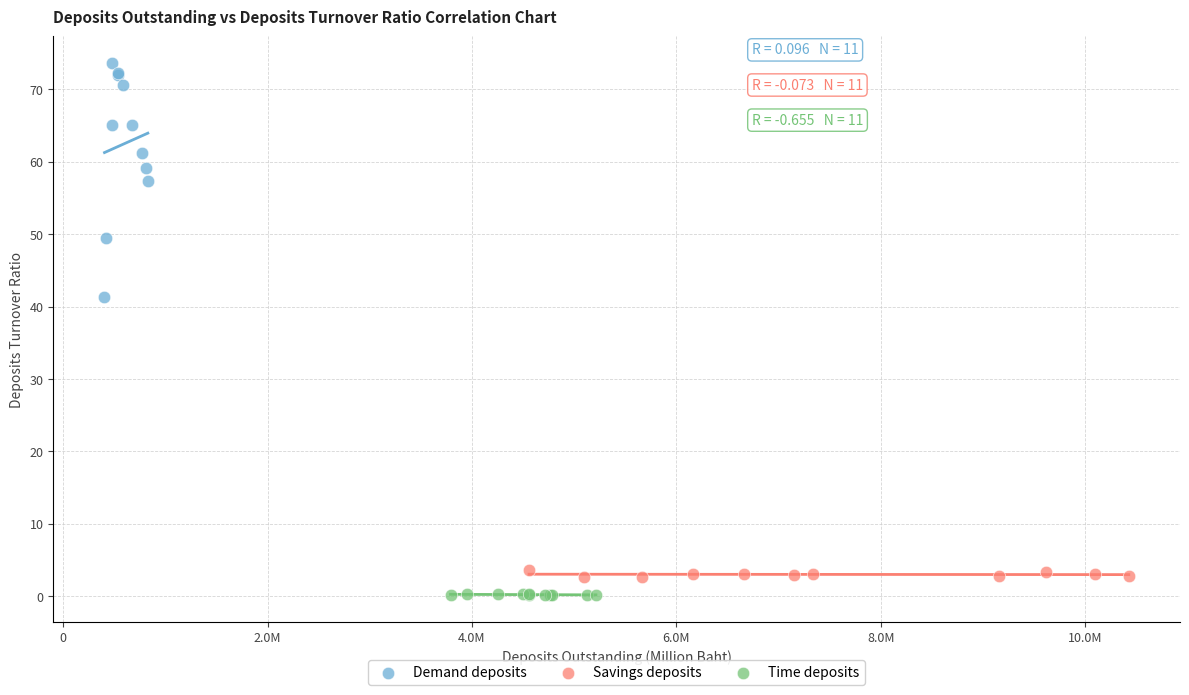

Which series has the widest spread of Y values?

Demand deposits